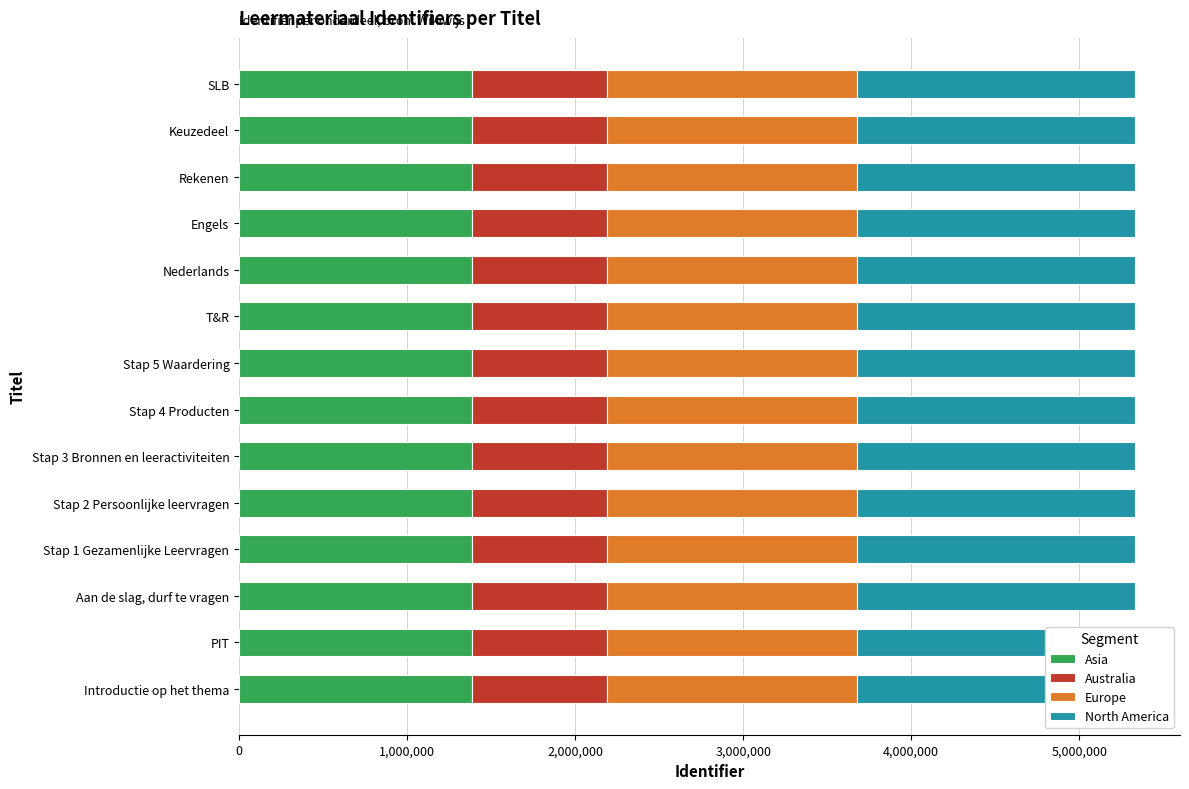

At how many categories does at least one series exceed 1590372?

14